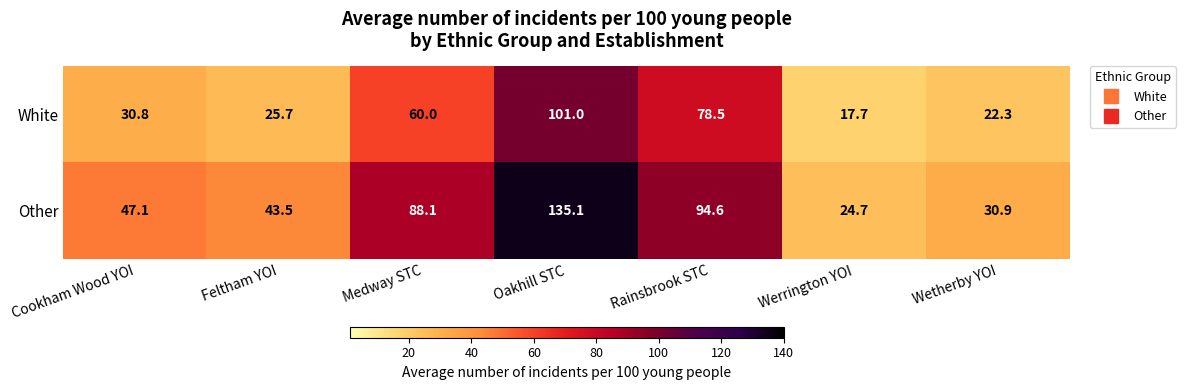

Reading left to right, what are all the values shown in this chart?

White: 30.8	25.7	60.0	101.0	78.5	17.7	22.3
Other: 47.1	43.5	88.1	135.1	94.6	24.7	30.9